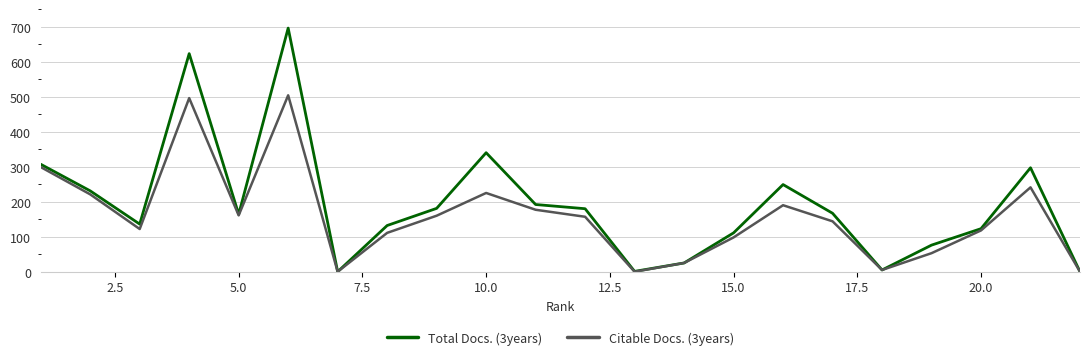

What is the difference between the maximum and minimum values in the Total Docs. (3years) series?

696